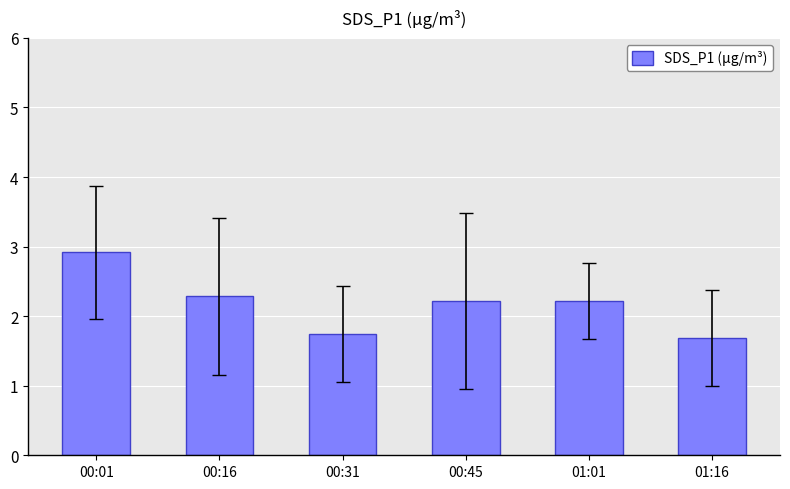

What is the maximum value shown in the chart?

2.9